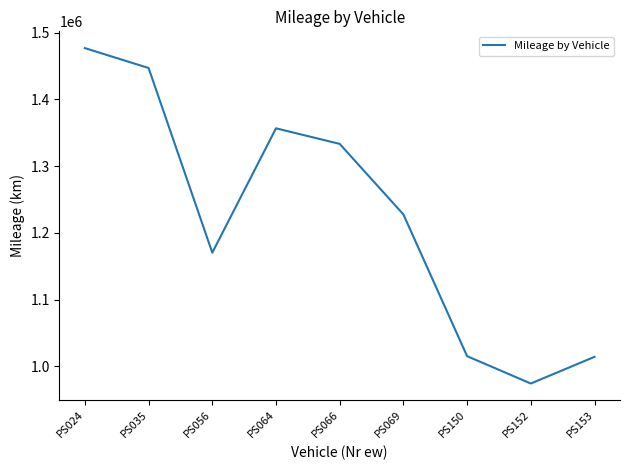

What is the smallest value displayed?

974293